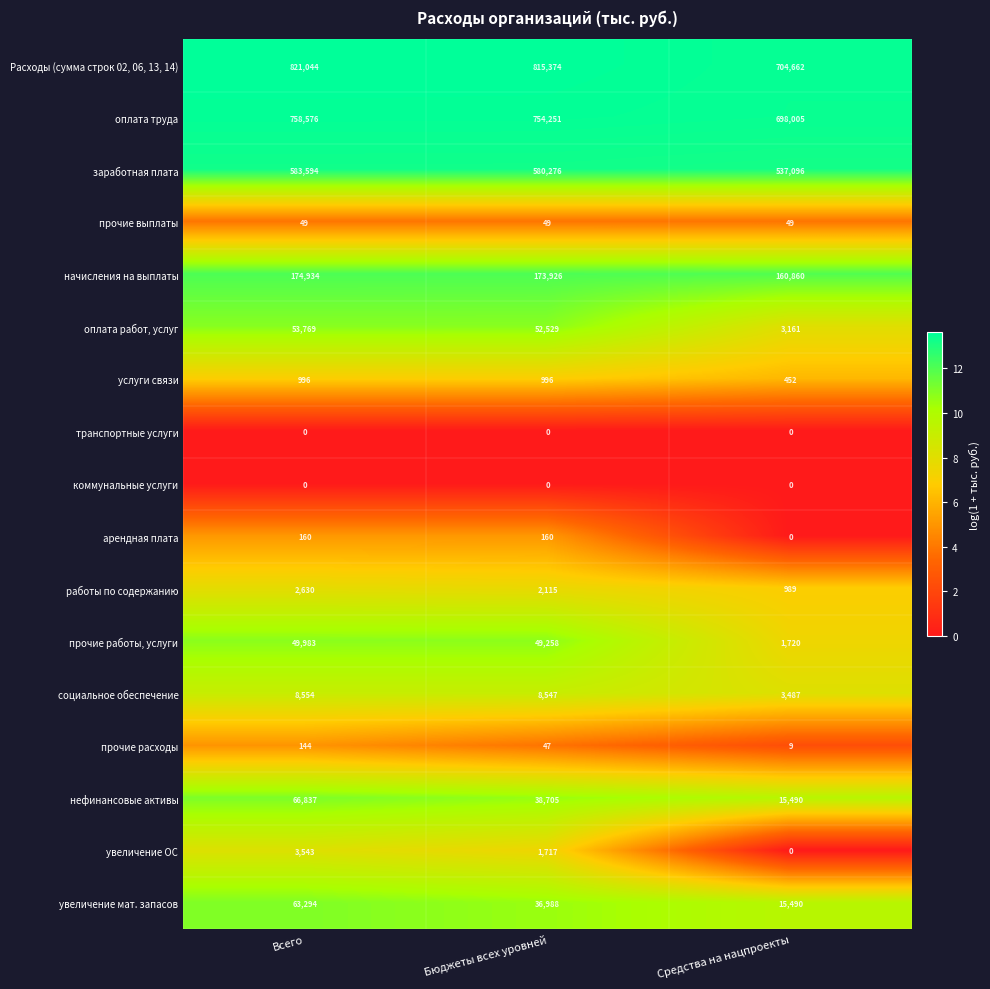

At which category is the sum across all series the highest?

Всего